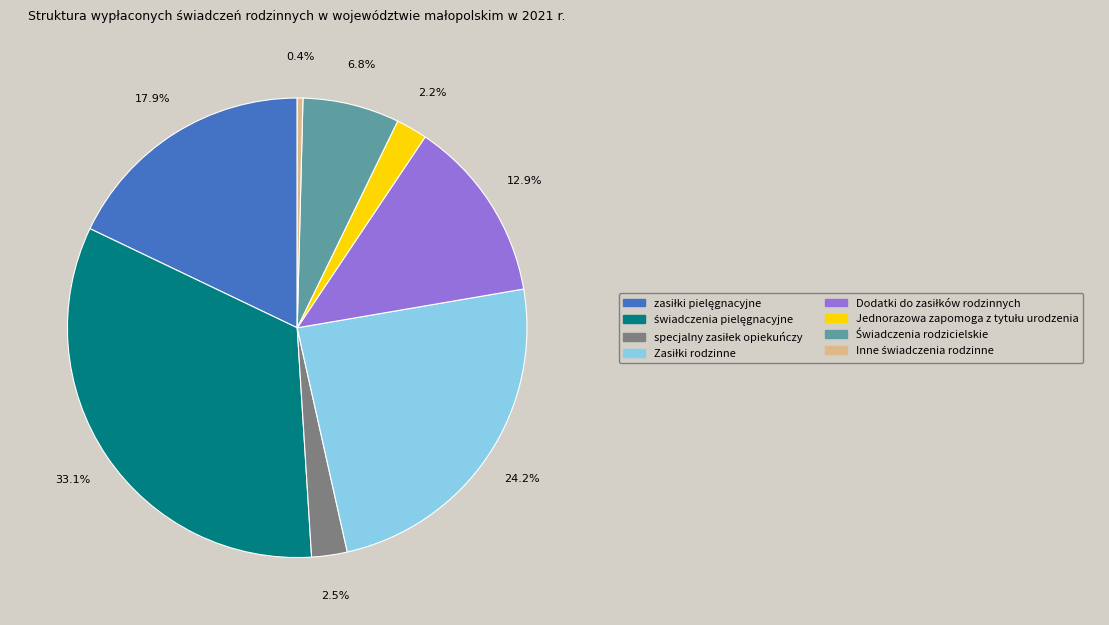

To the nearest percent, what is the difference between the largest and smallest slice percentages?

33%